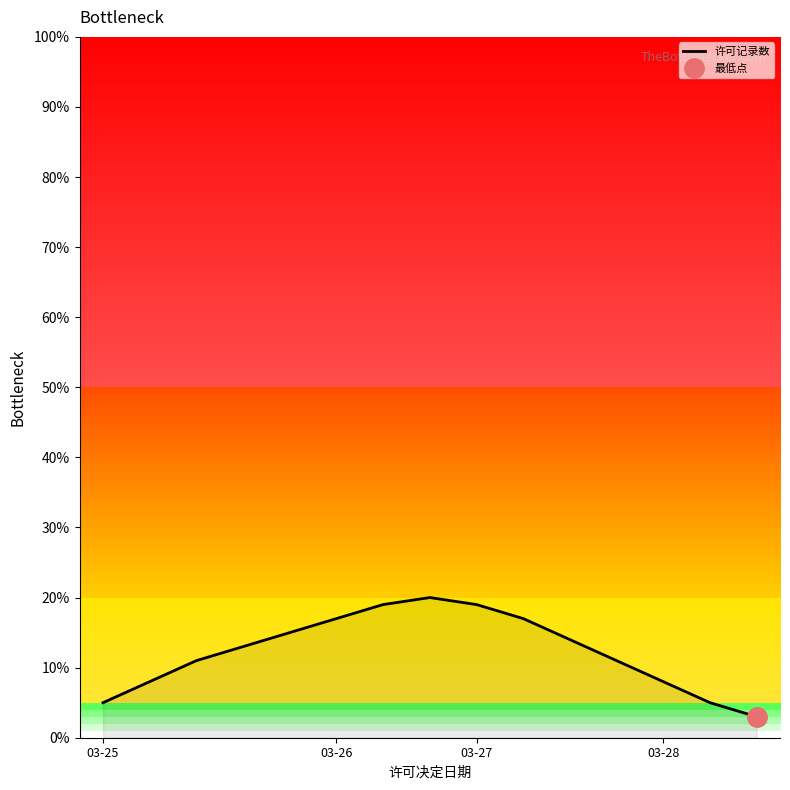

The 许可记录数 series shows 13 at 03-28. True or false?

False